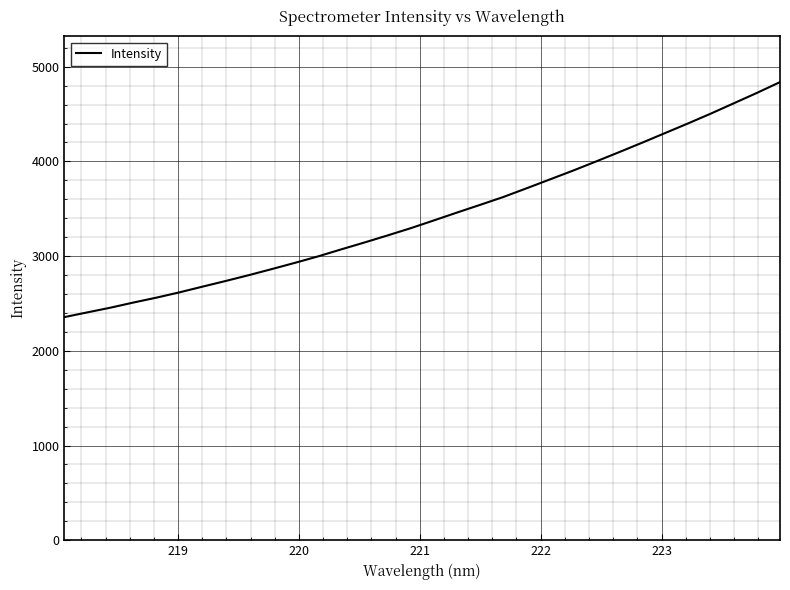

What is the difference between the maximum and minimum values?

2481.5